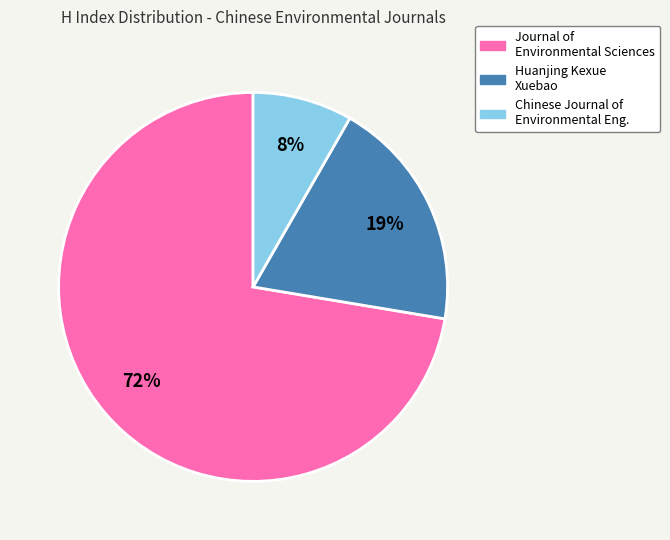

Count the number of slices in the pie.

3